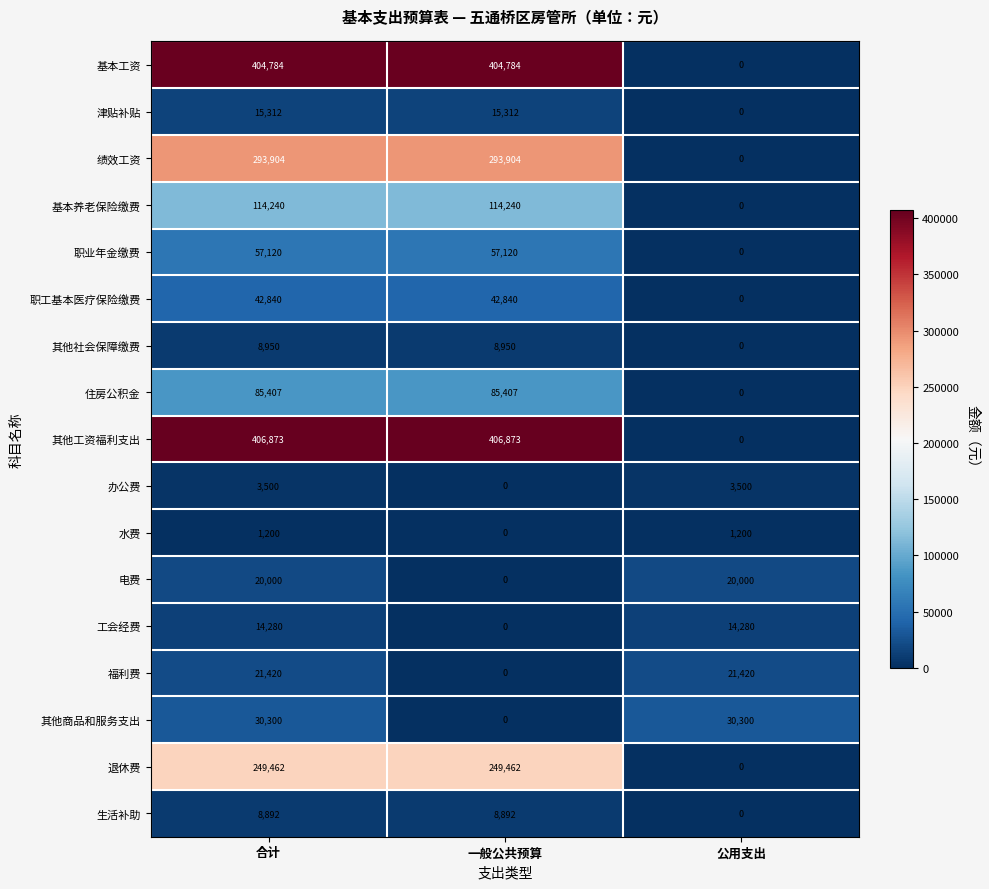

At which category is the sum across all series the highest?

合计